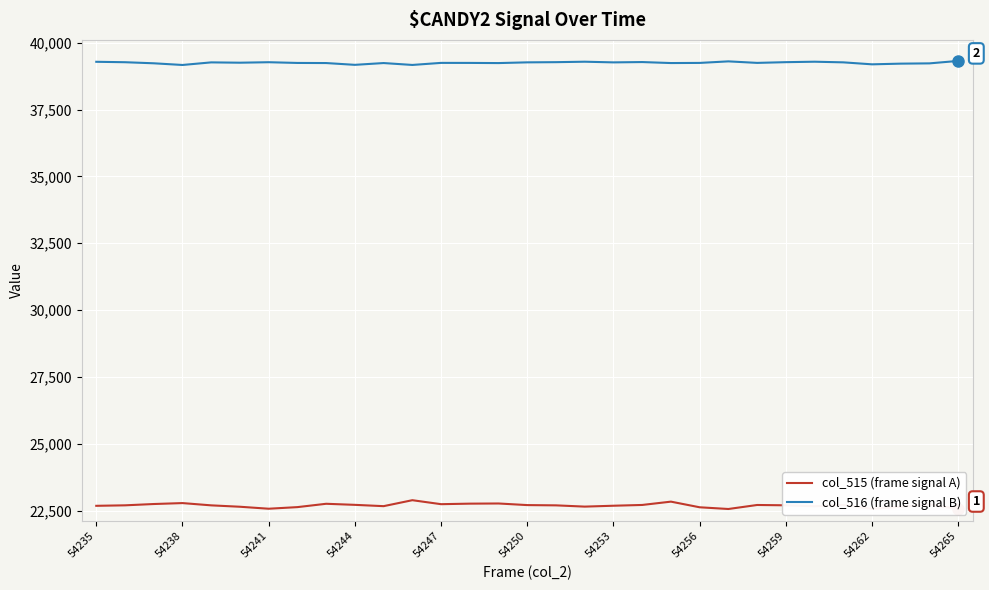

How many lines are shown in the chart?

2